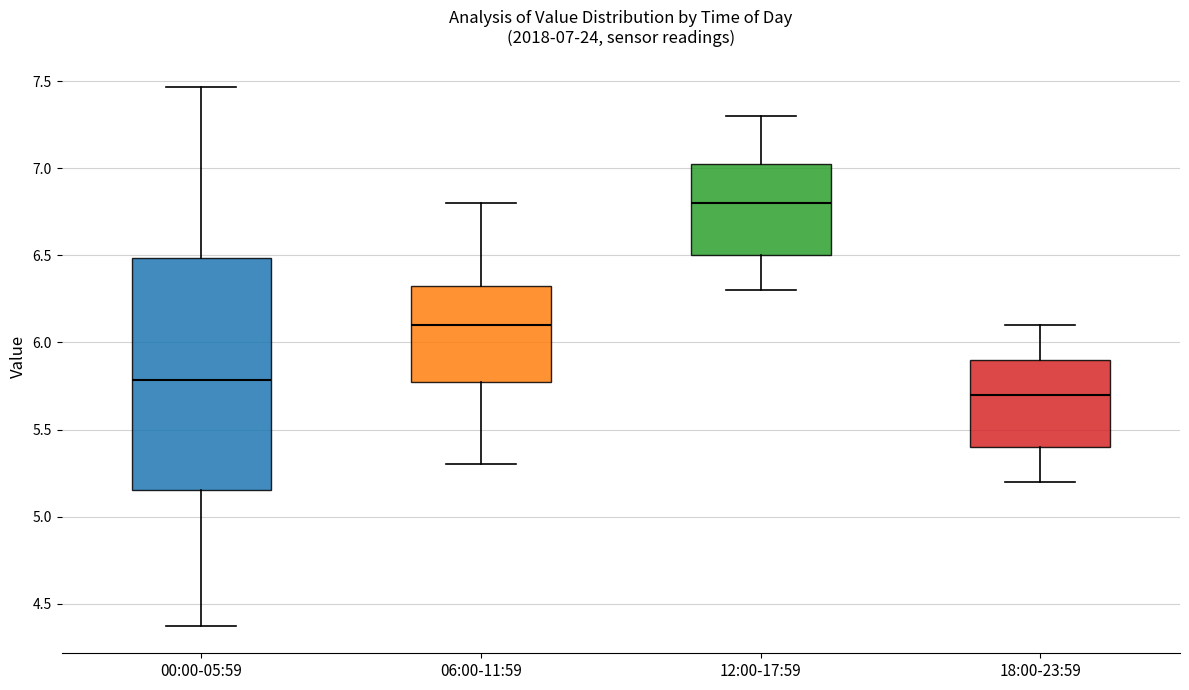

Which box is the tallest, from its lower edge to its upper edge?

00:00-05:59